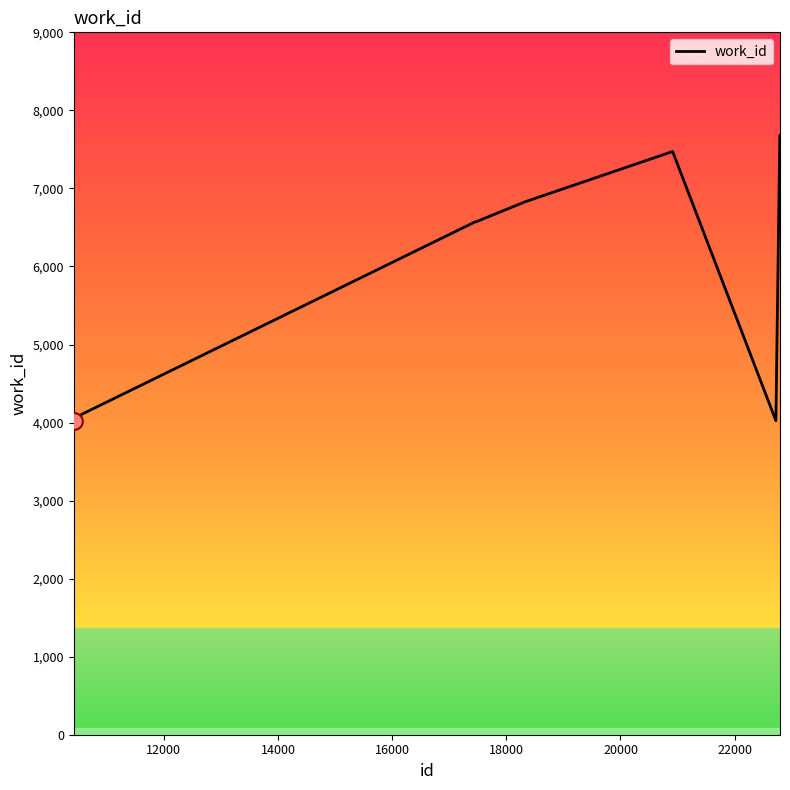

What is the difference between the maximum and minimum values?

3658